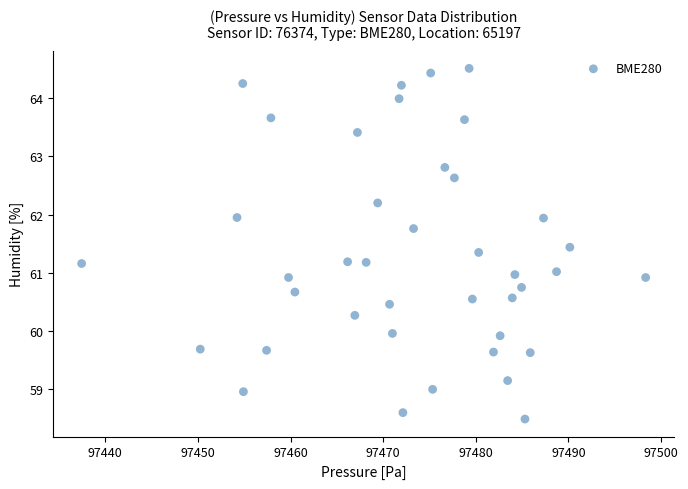

What is the range of Y values (max minus min)?

6.0